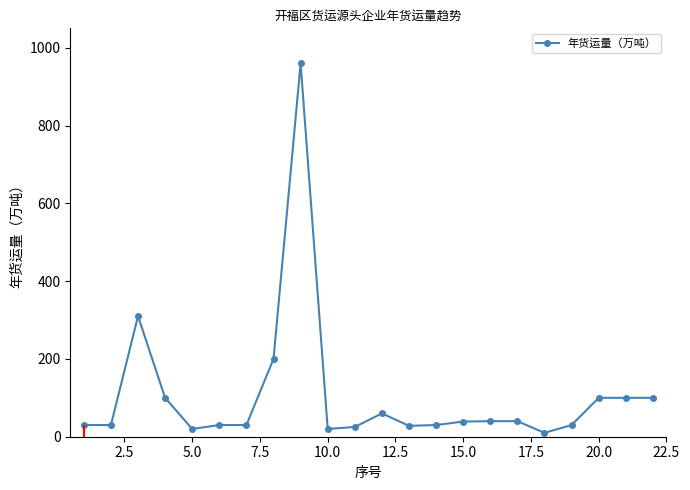

What is the sum of all values?

2332